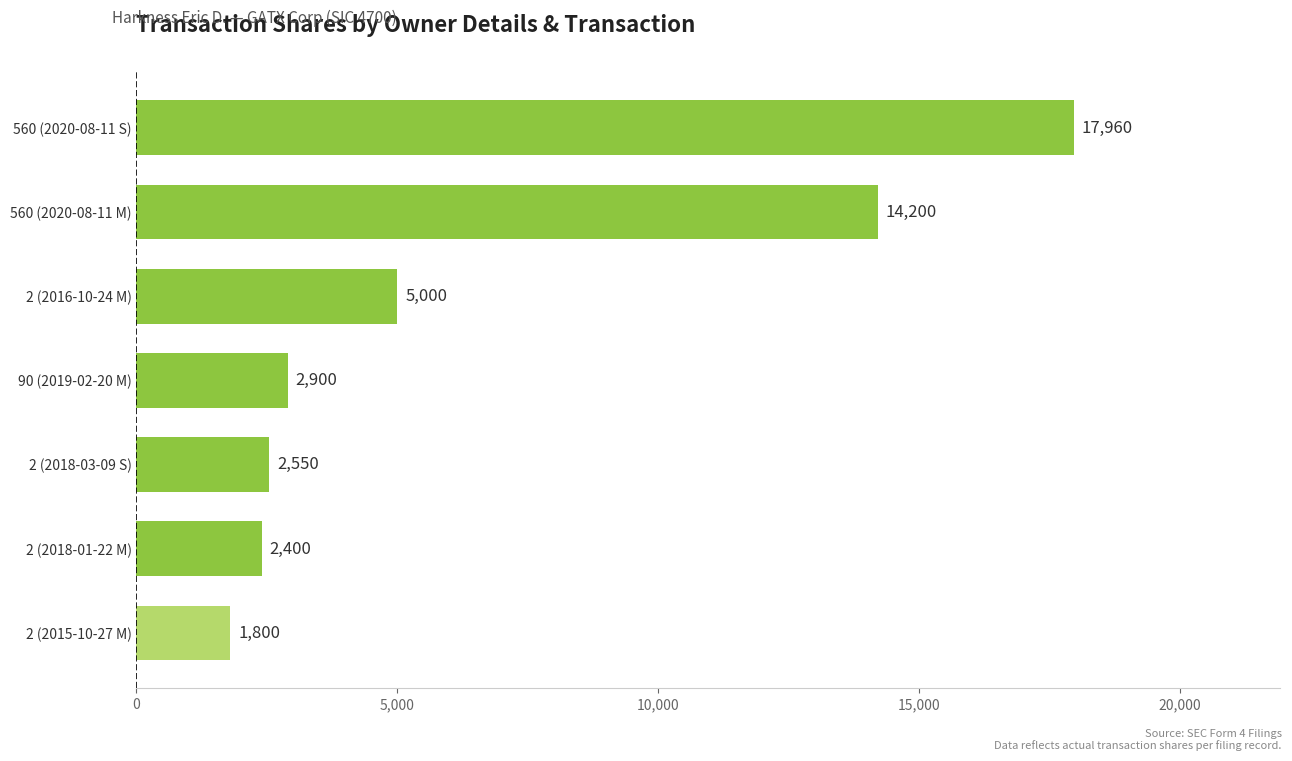

What is the difference between the maximum and second lowest values?

15560